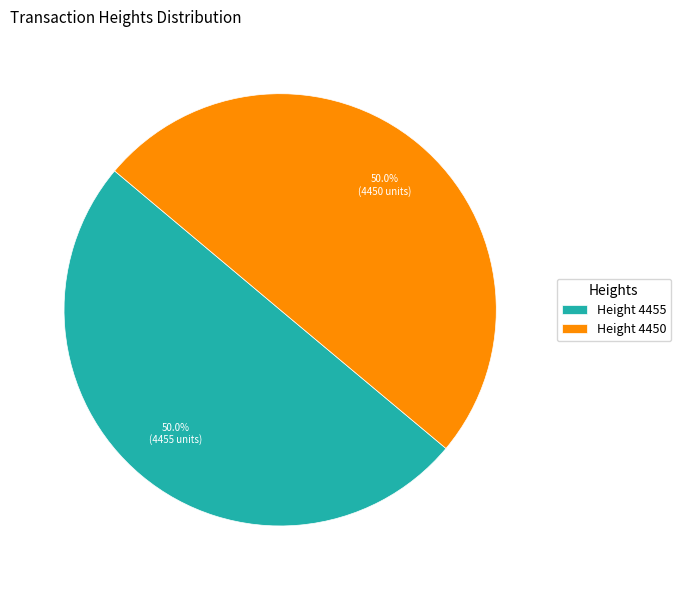

What is the ratio of the value at Height 4455 to the value at Height 4450?

1.0